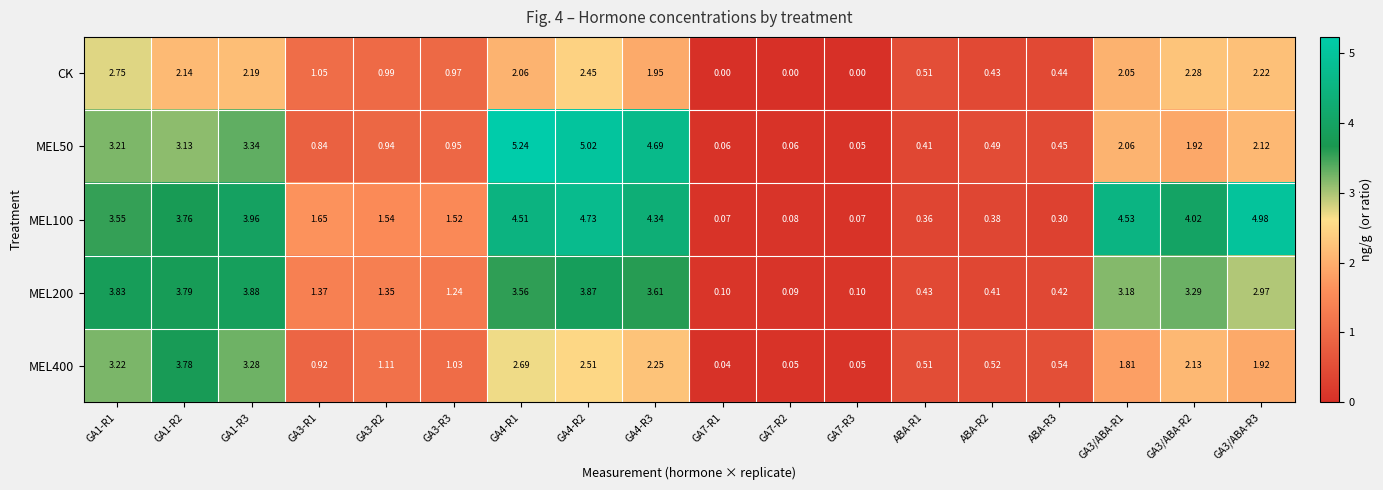

Is the value of MEL200 at GA7-R3 greater than the value of MEL50 at GA4-R2?

No